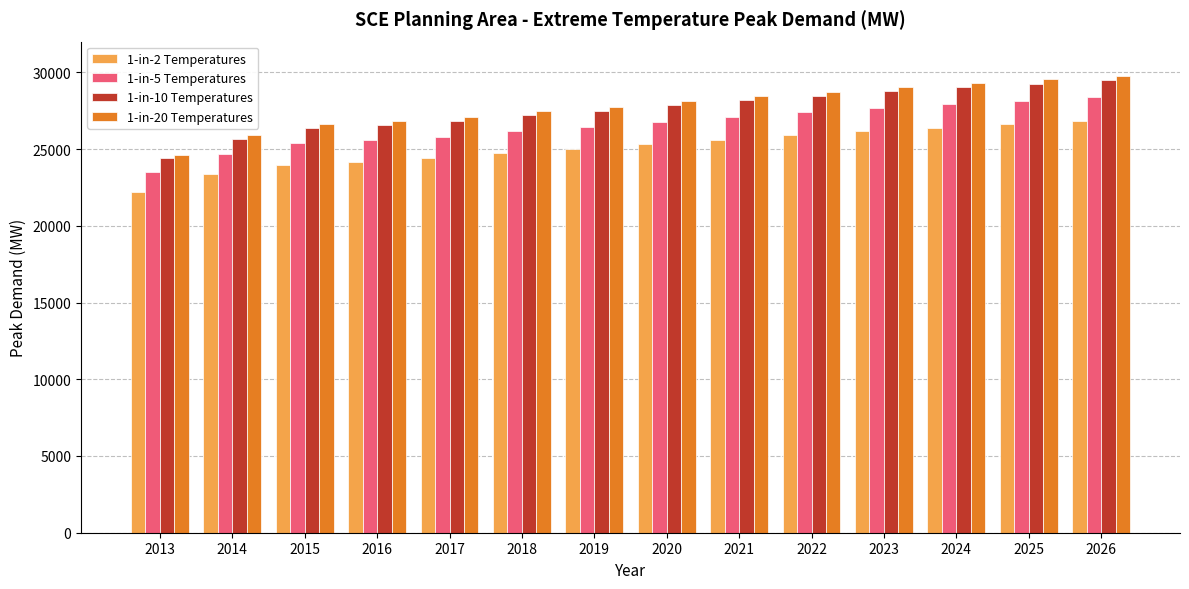

Are the bars horizontal?

No